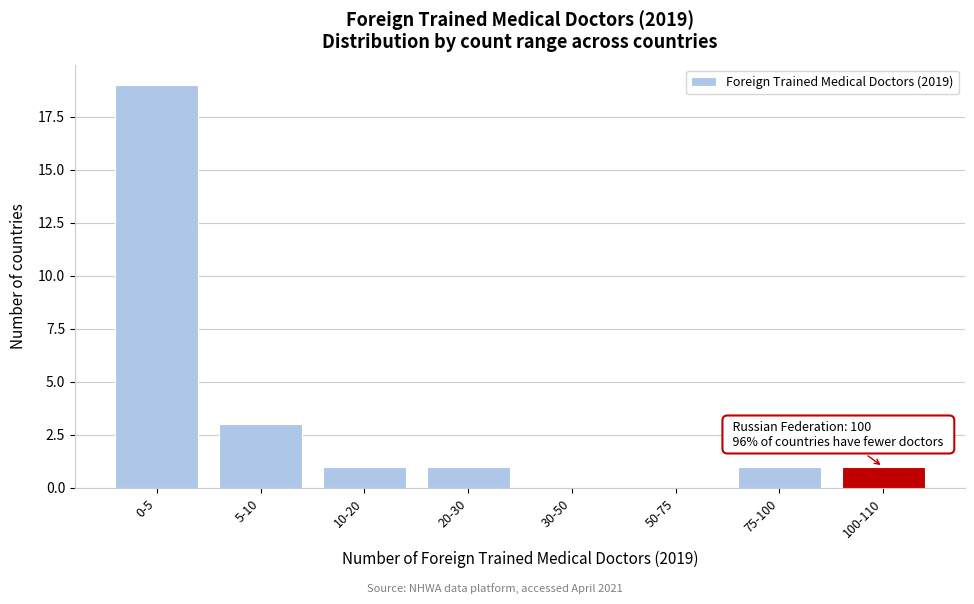

Reading left to right, what are all the values shown in this chart?

0-5=19	5-10=3	10-20=1	20-30=1	30-50=0	50-75=0	75-100=1	100-110=1